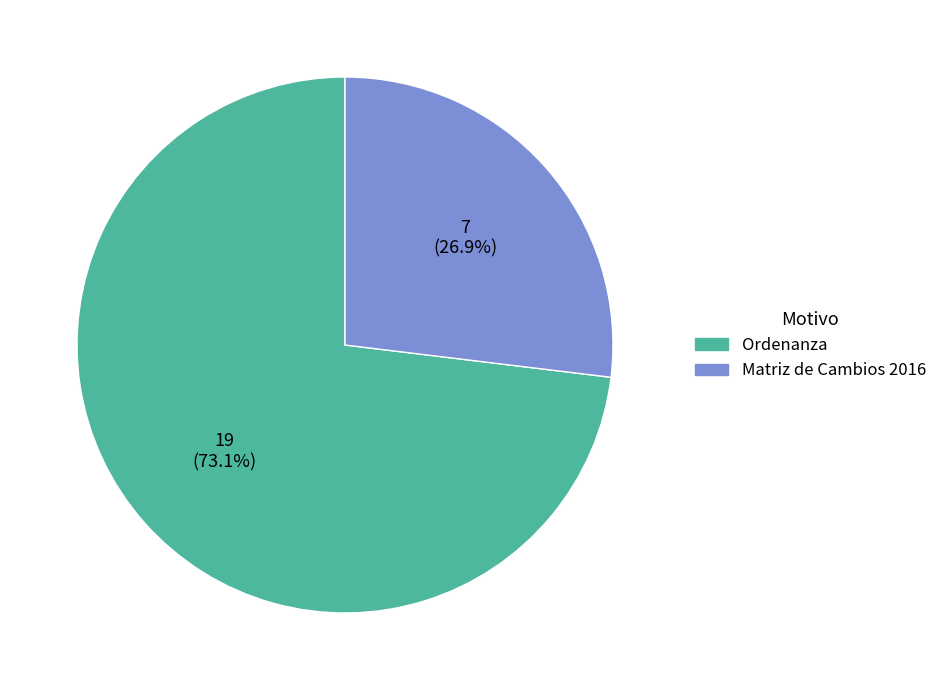

True or false: Matriz de Cambios 2016 accounts for 27% of the total.

True